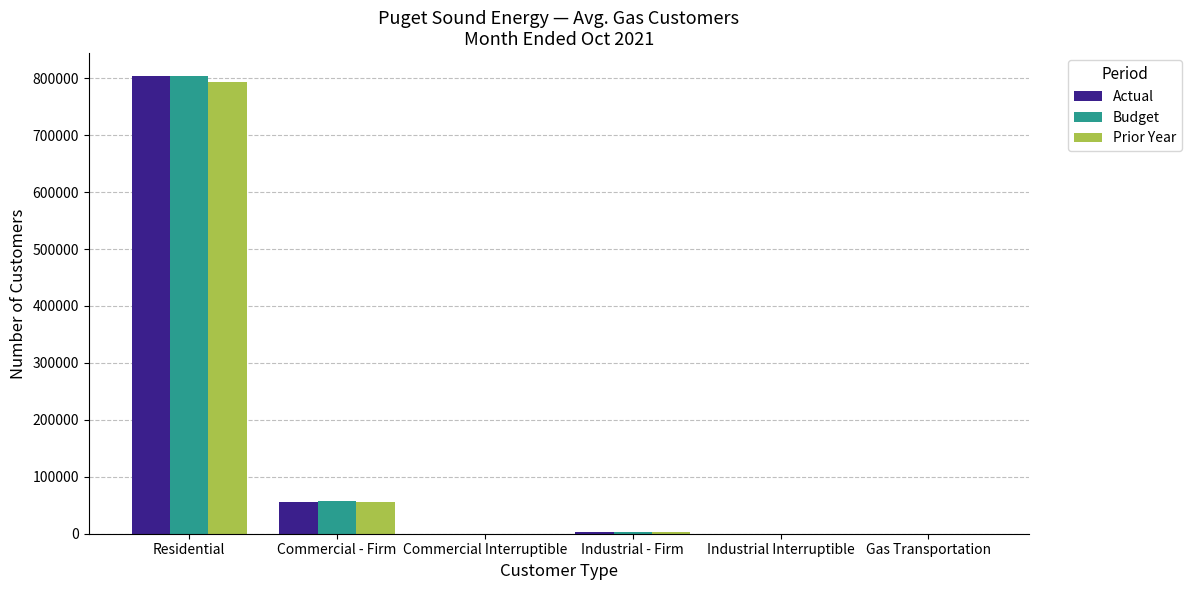

What is the sum of all Prior Year values?

853201